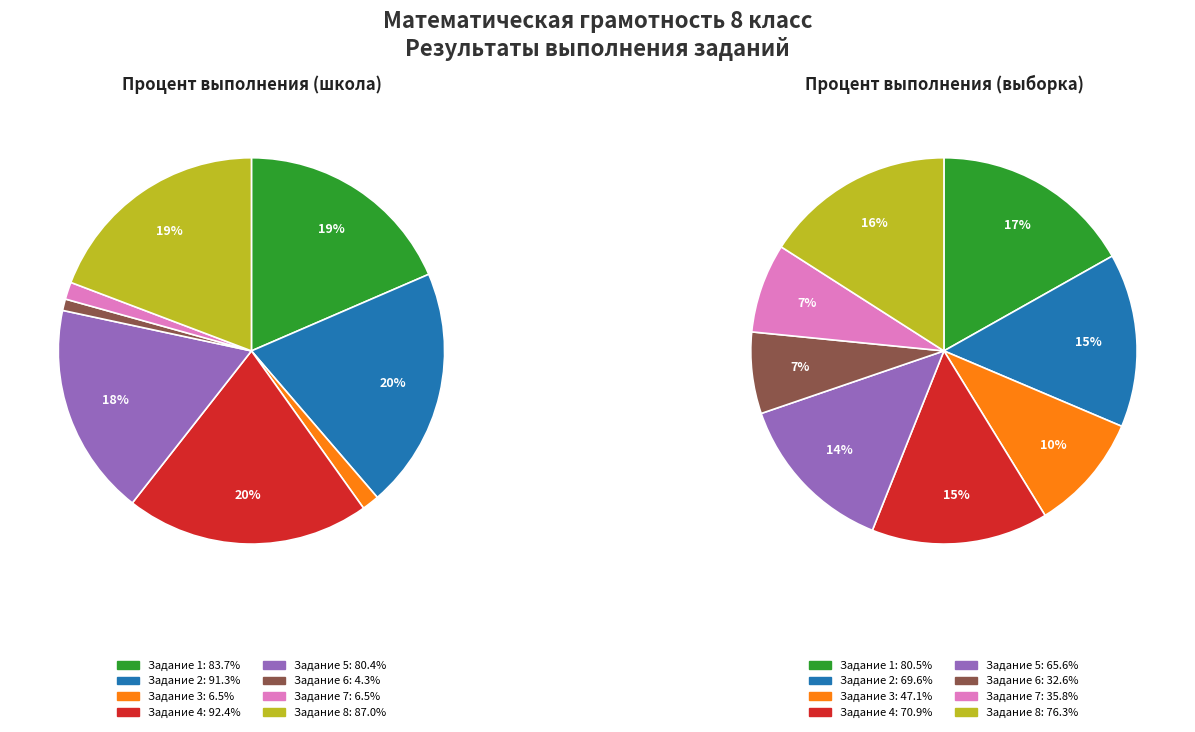

Does Задание 1 account for over 50% of the chart?

No